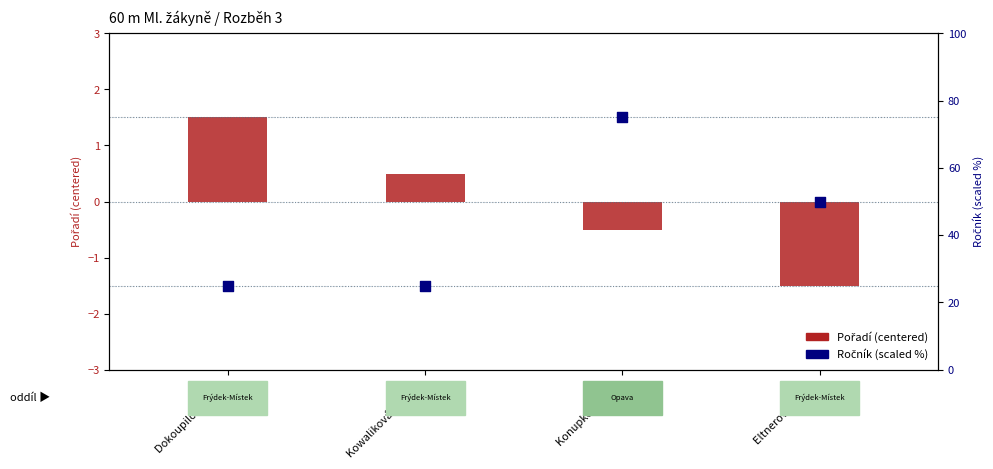

Is the value of Pořadí (centered) at Dokoupilová Anna greater than the value of Ročník (scaled %) at Kowaliková Simona?

No